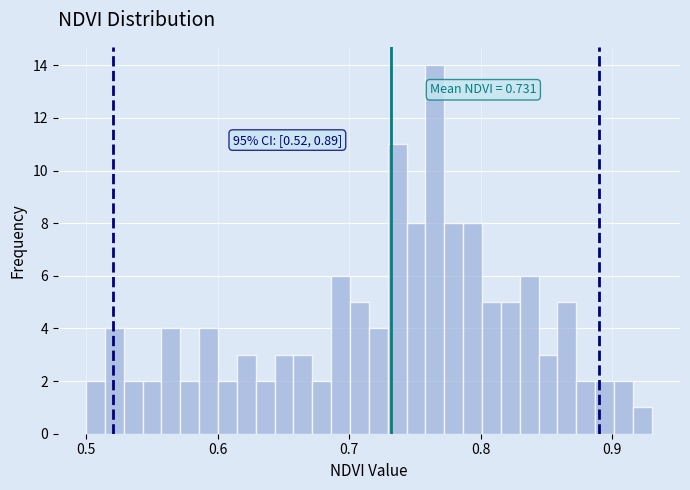

Read against the x-axis, roughly where is the centre of the tallest bar?

0.77